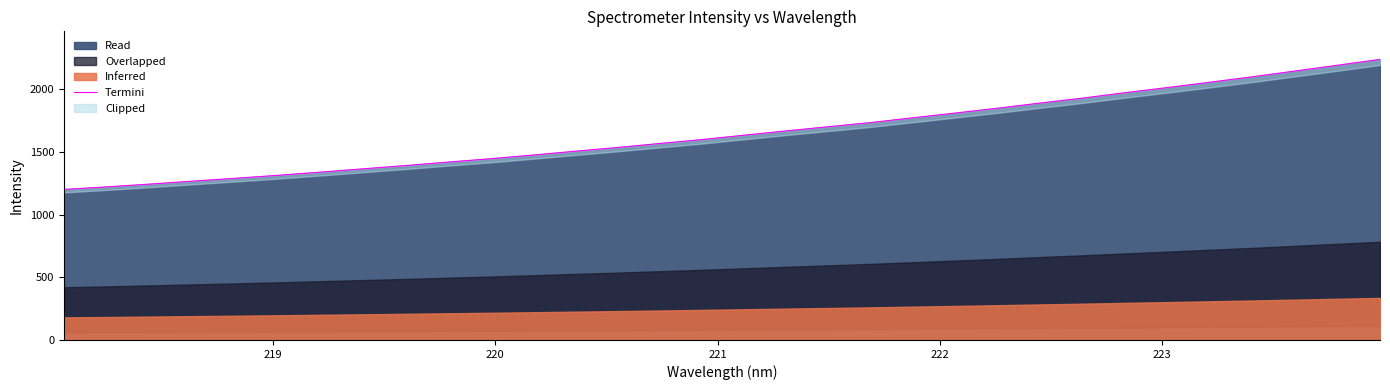

How many lines are shown in the chart?

1